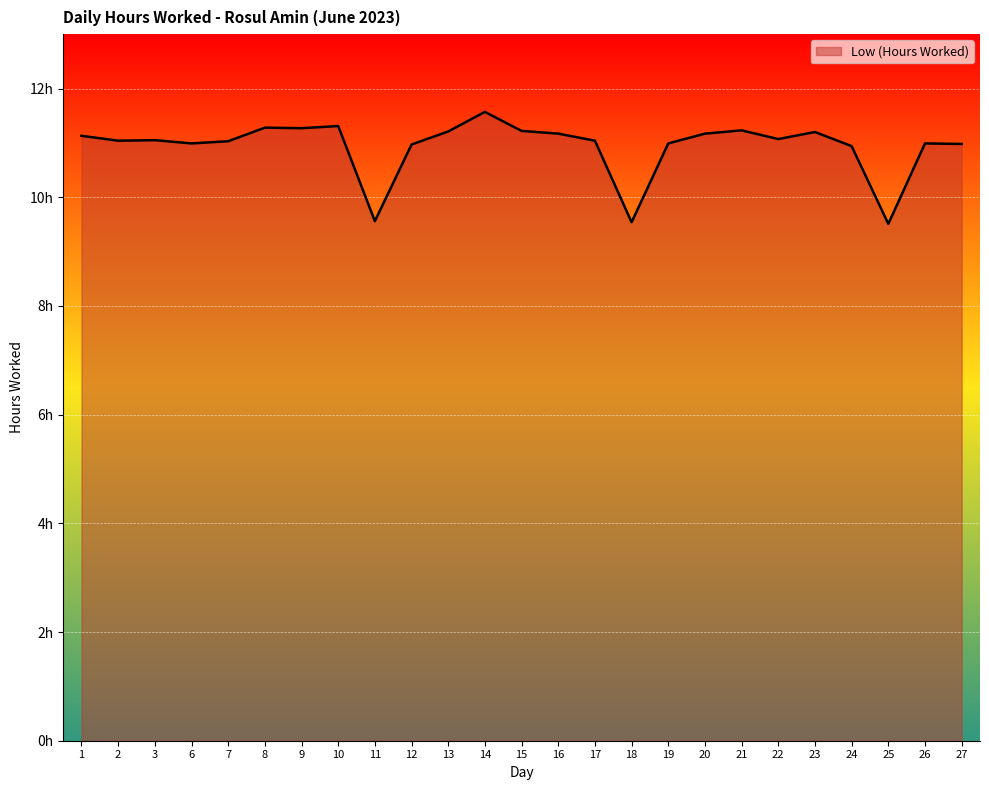

Does the chart have visible grid lines?

Yes